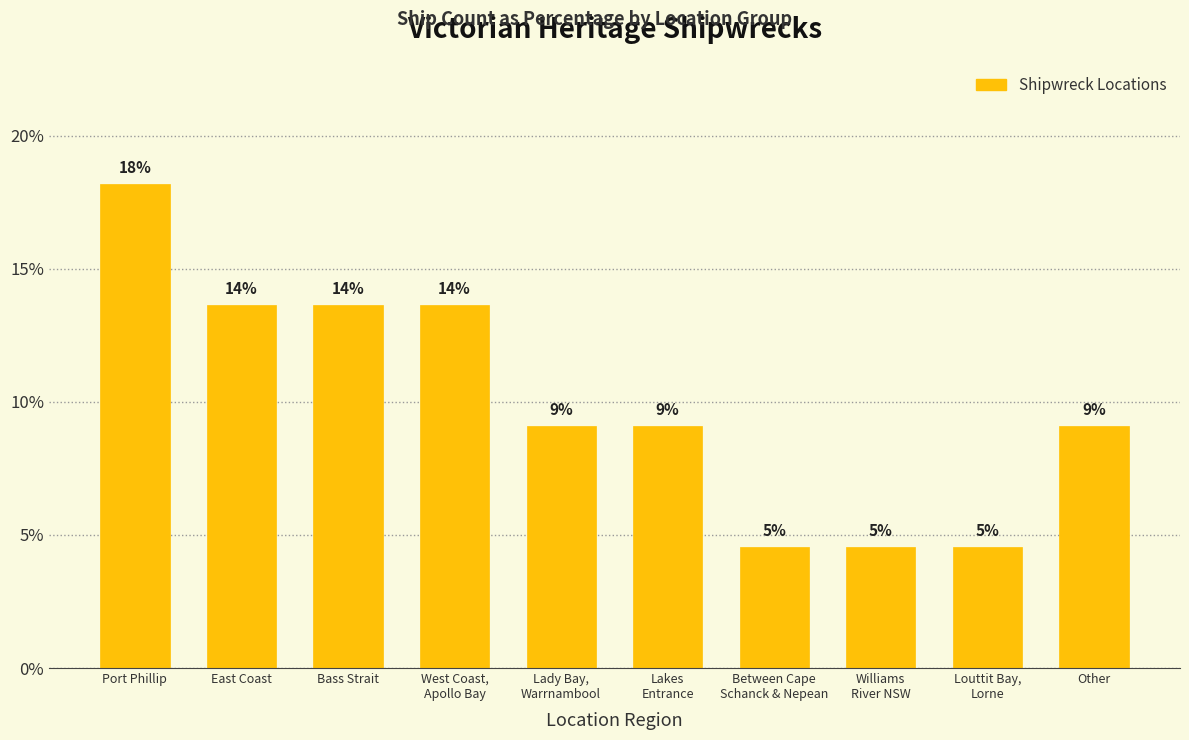

Does the chart contain any negative values?

No